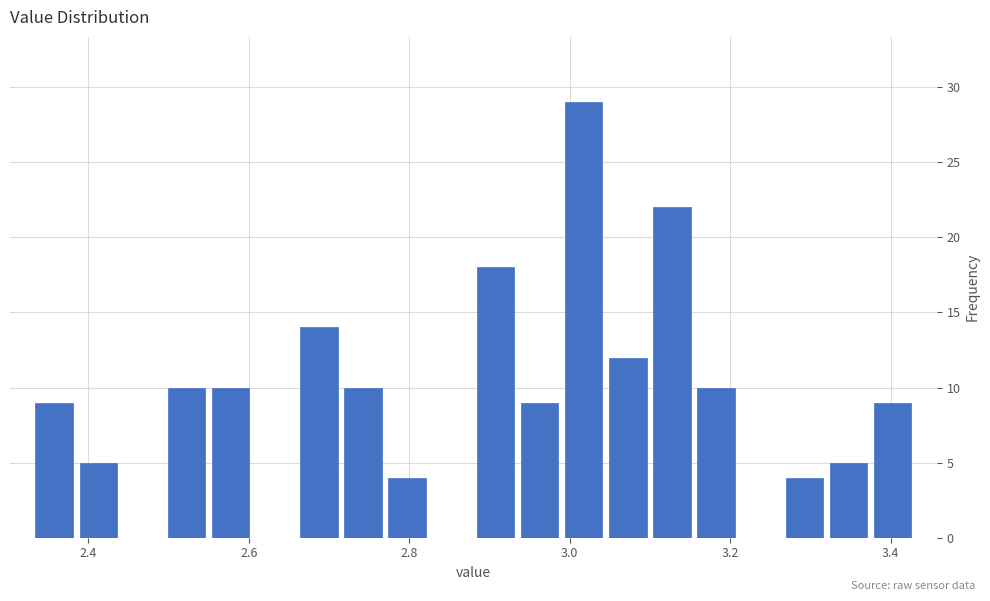

Read against the x-axis, roughly where is the centre of the tallest bar?

3.02